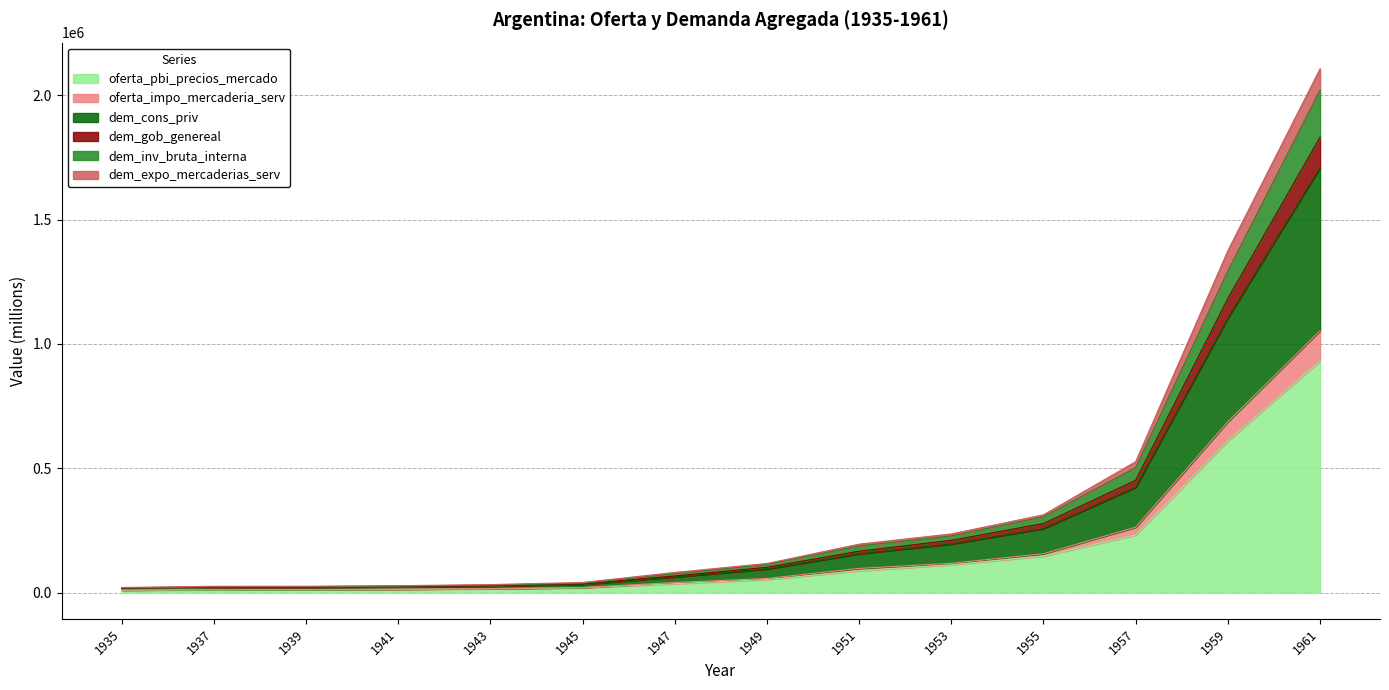

True or false: oferta_pbi_precios_mercado and dem_cons_priv intersect in this chart.

False